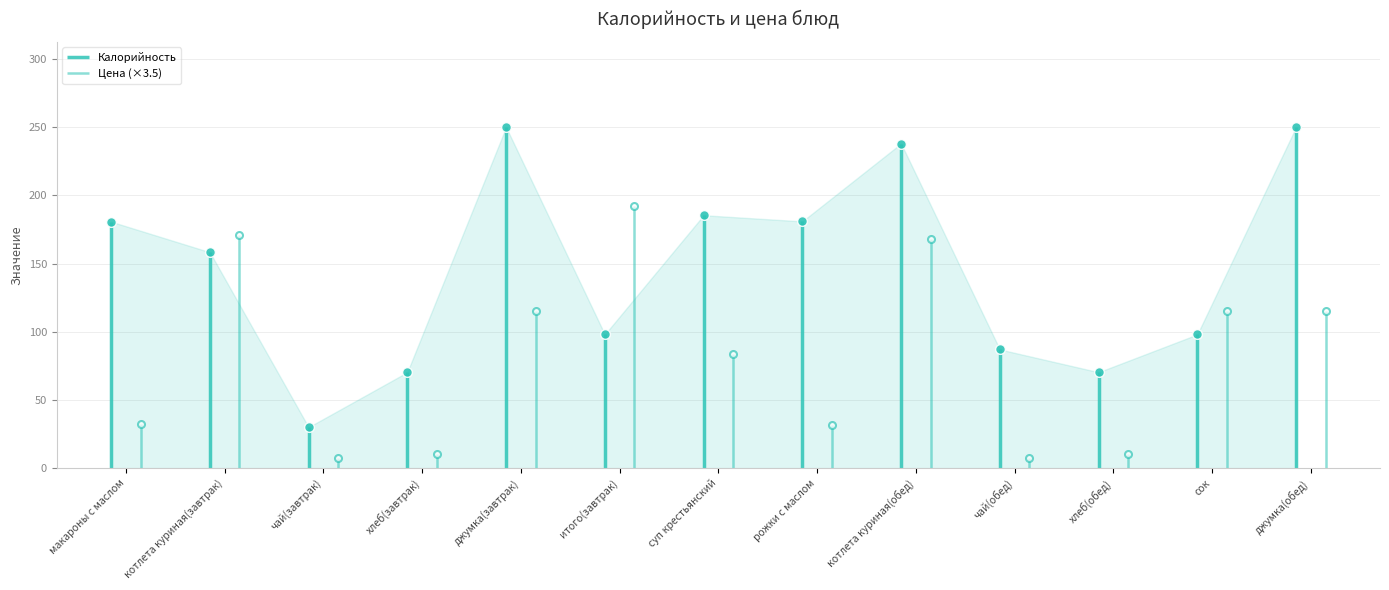

What are all the series names shown in the legend?

Калорийность, Цена